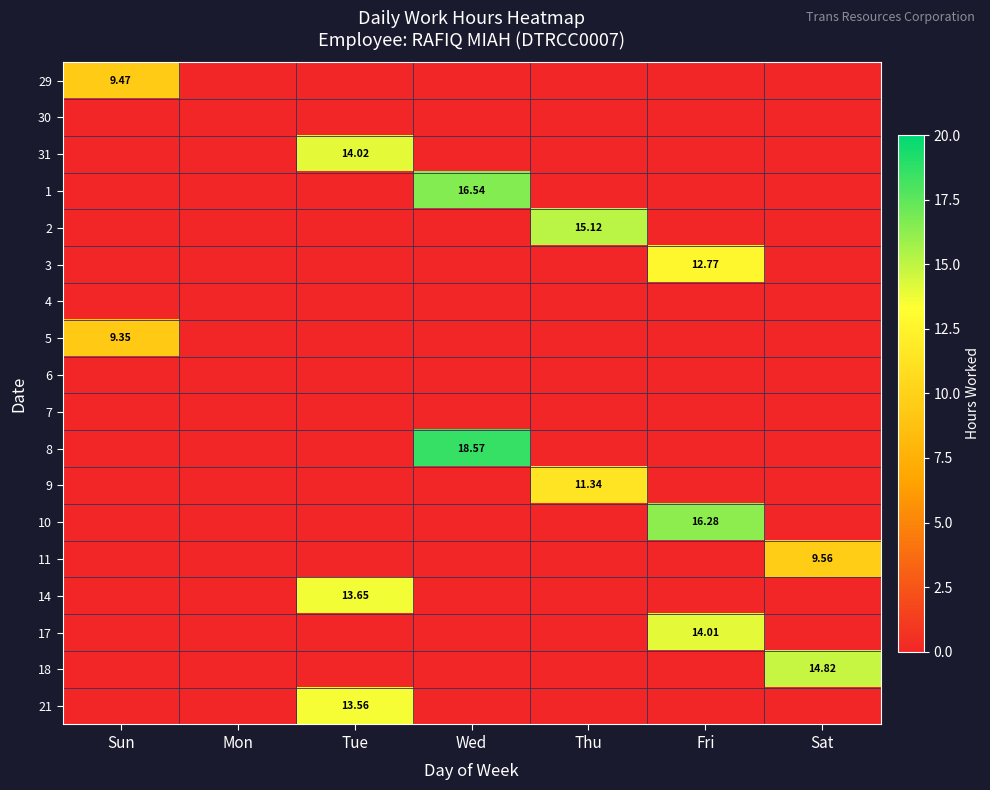

At which label does 3 reach its minimum?

Sun